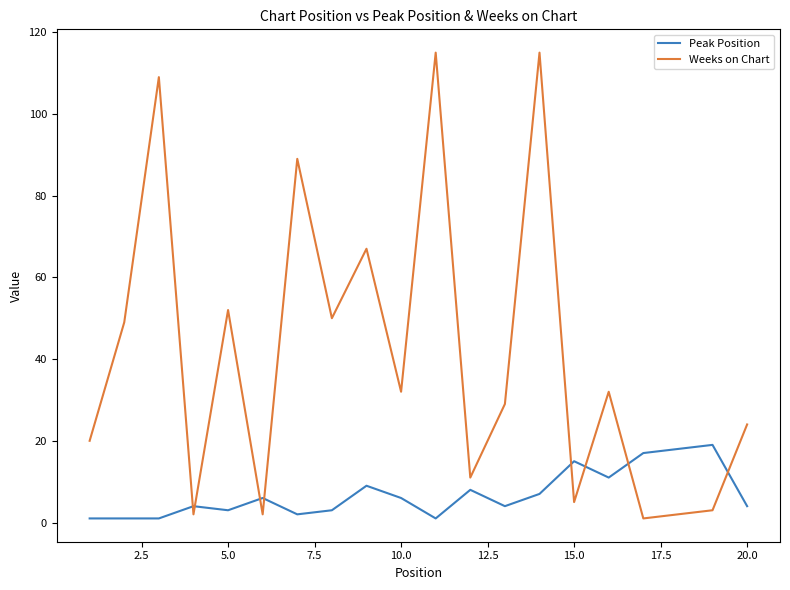

Rank the series by their average value, from highest to lowest.

Weeks on Chart, Peak Position